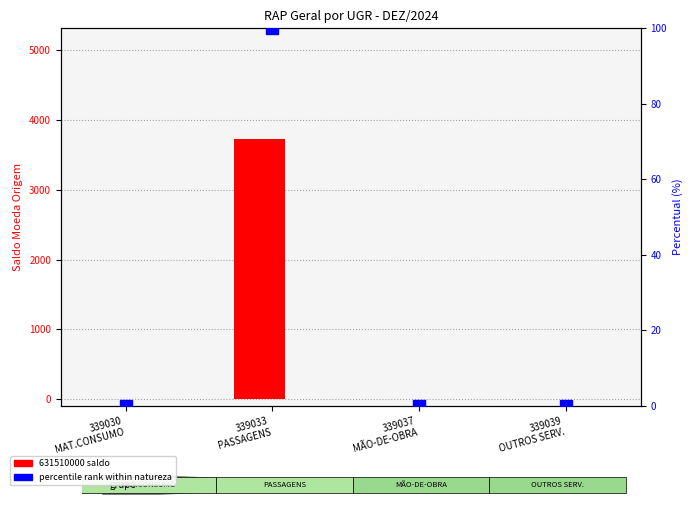

Reading right to left, what are all the values shown in this chart?

631510000
= RPNP A LIQ BLOQUEADOS: 0.0	0.0	3726.1	0.0
631100000
= RP NAO PROCESSADOS: 0.0	0.0	0.0	0.0
percentile rank within natureza: 0.0	0.0	100.0	0.0